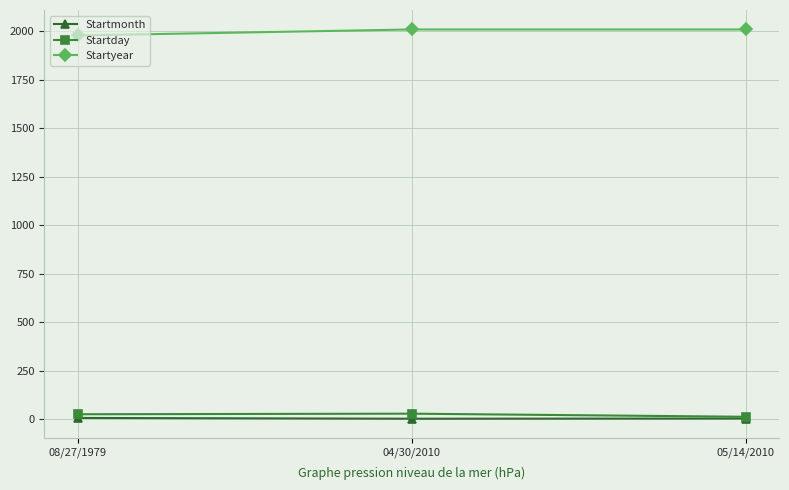

Is it true that Startmonth equals 5 at 05/14/2010?

True